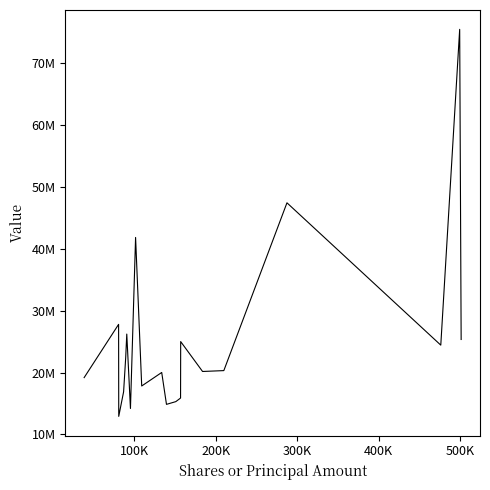

Does the chart have visible grid lines?

No